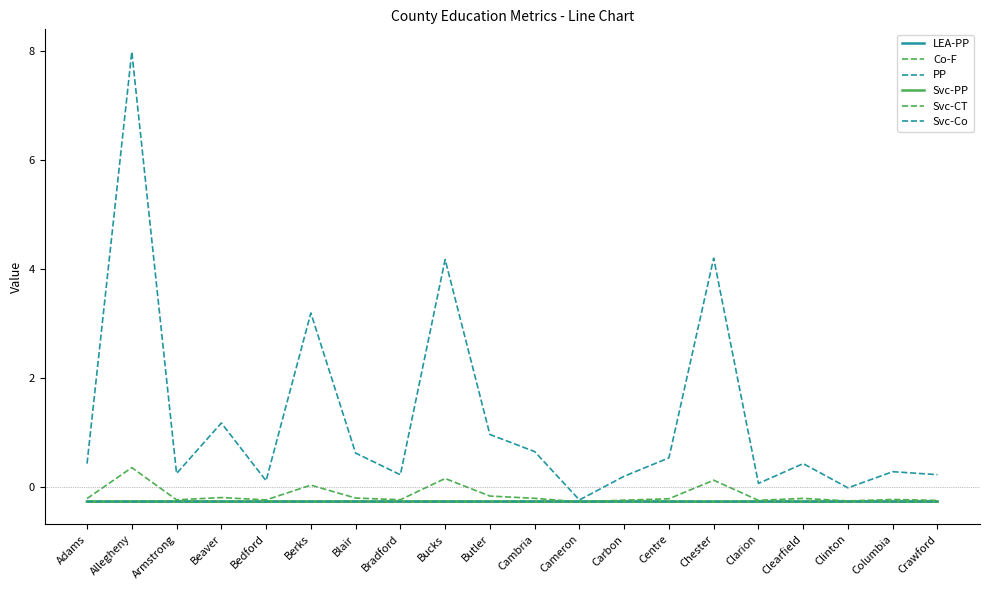

At which label does Co-F reach its peak?

Allegheny